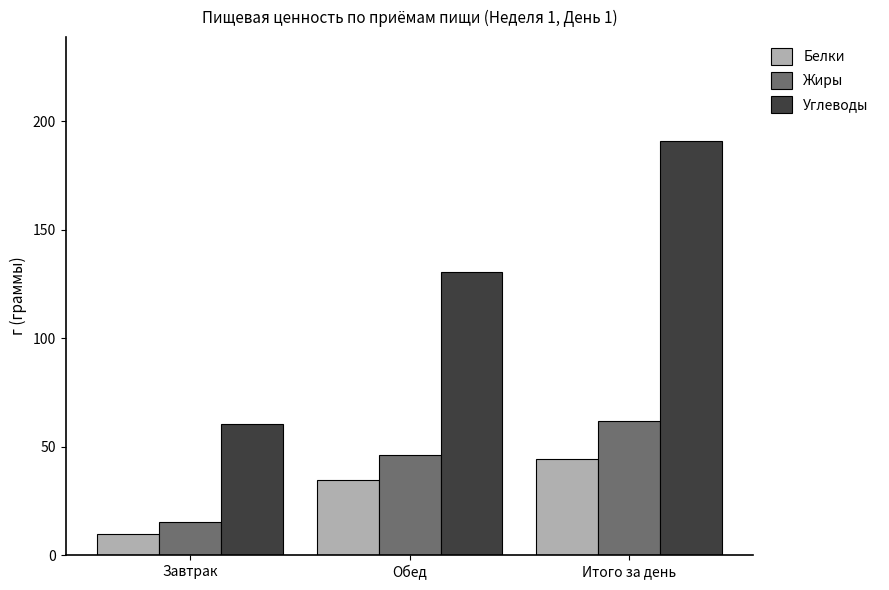

At which category does the chart reach its minimum across all series?

Завтрак